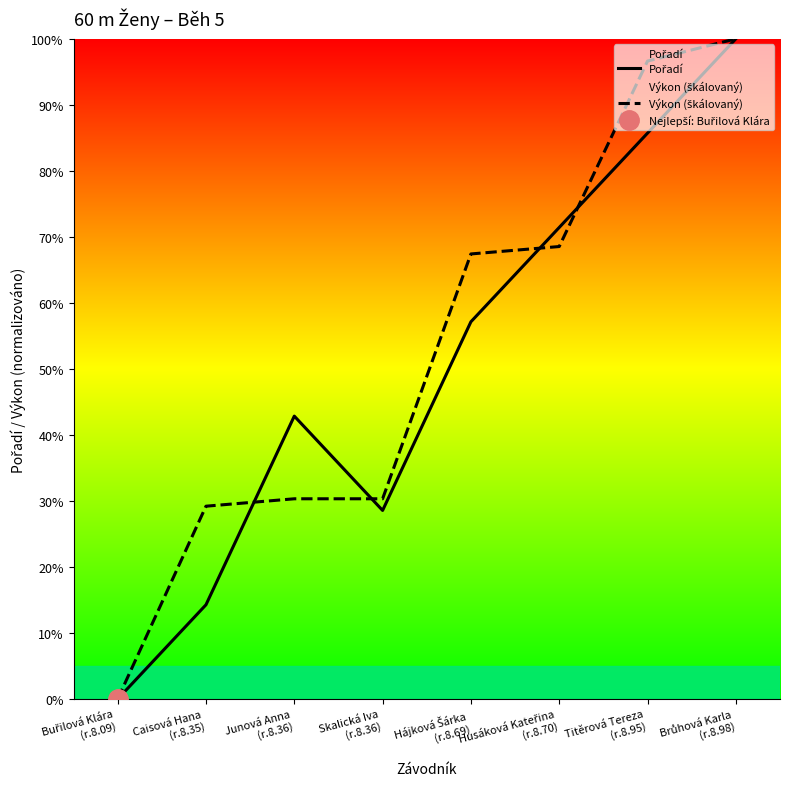

How many times do Pořadí and Výkon (škálovaný) cross each other?

4